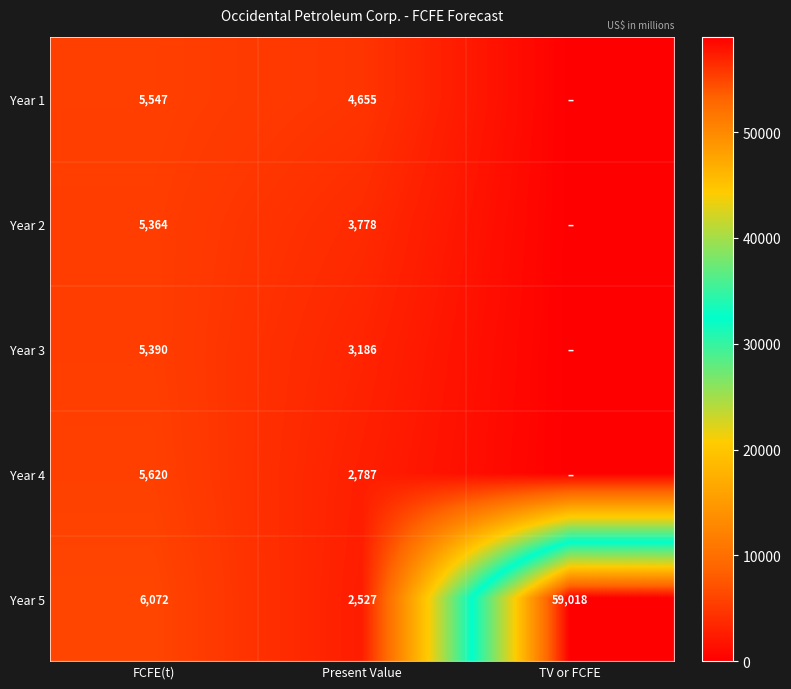

The value of Year 3 at Present Value is 3186. True or false?

True